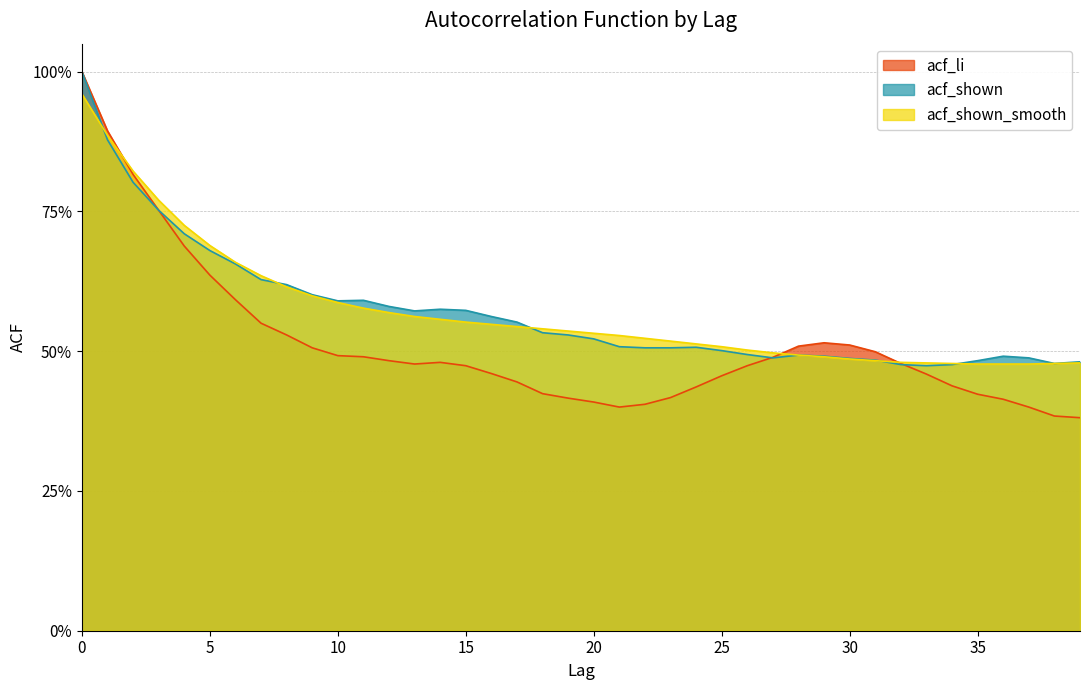

What is the lowest value of the acf_shown_smooth series?

0.5